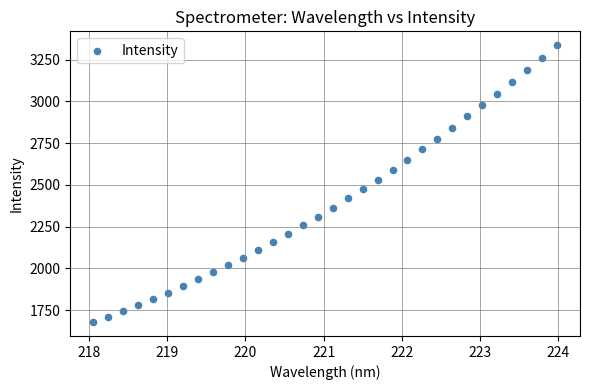

What is the range of X values (max minus min)?

5.9